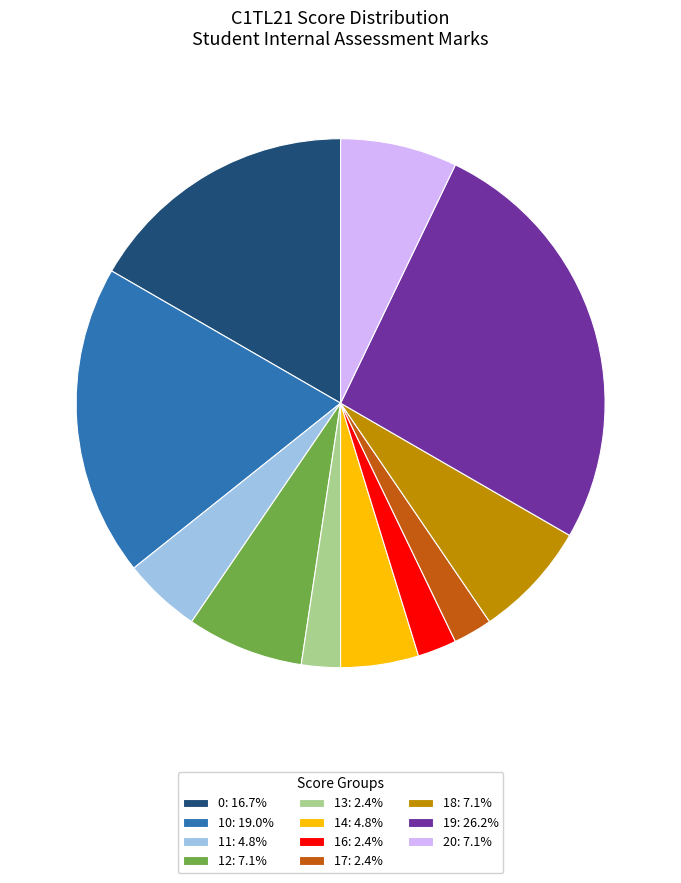

Is the sum of 19: 26.2% and 16: 2.4% greater than half?

No